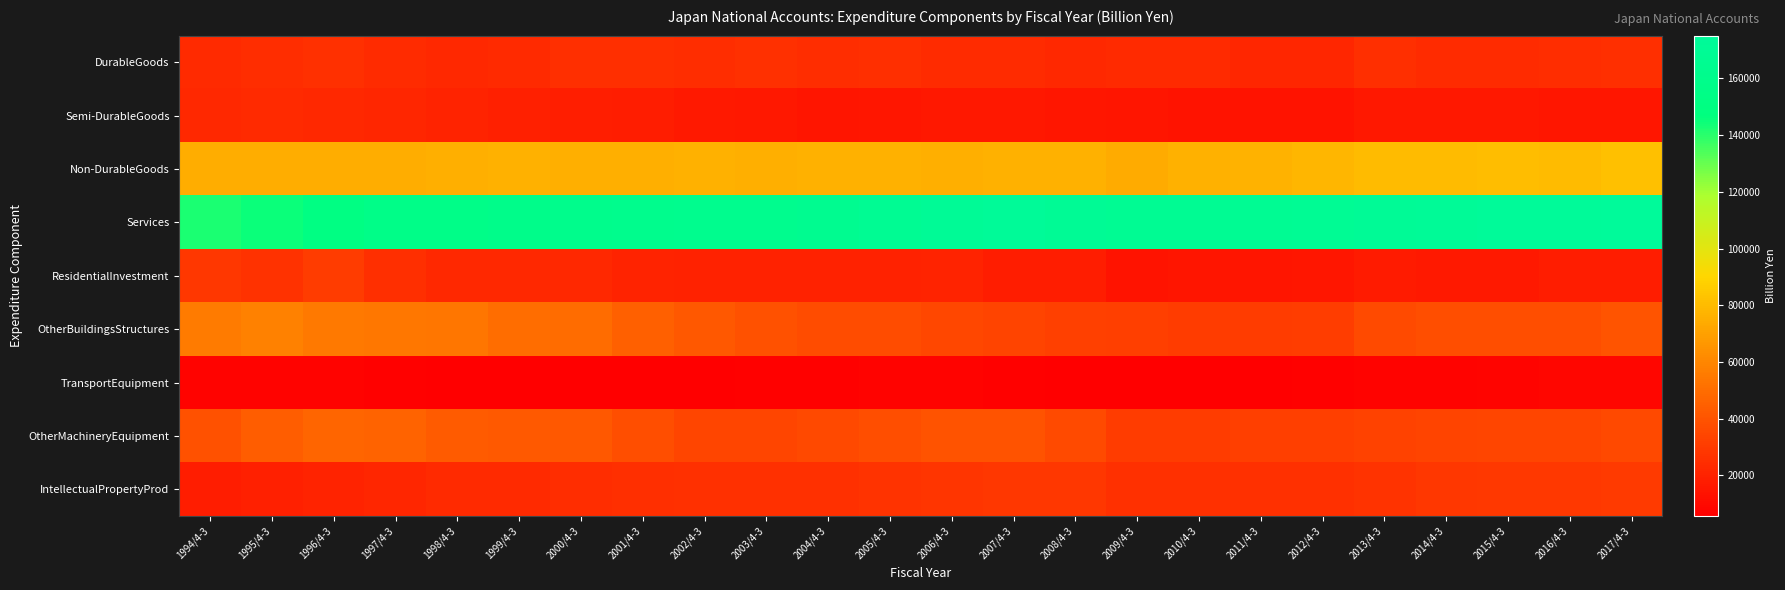

What is the maximum value shown in the chart?

175048.4